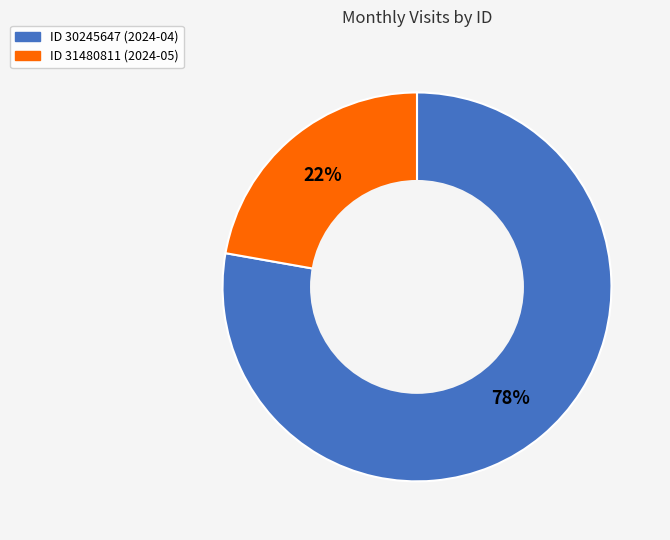

Does any single category account for the majority?

Yes